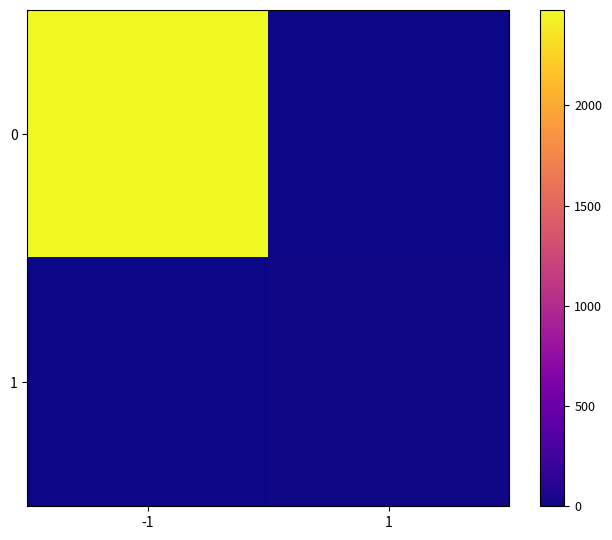

Rank the series at -1 from lowest to highest value.

1, 0